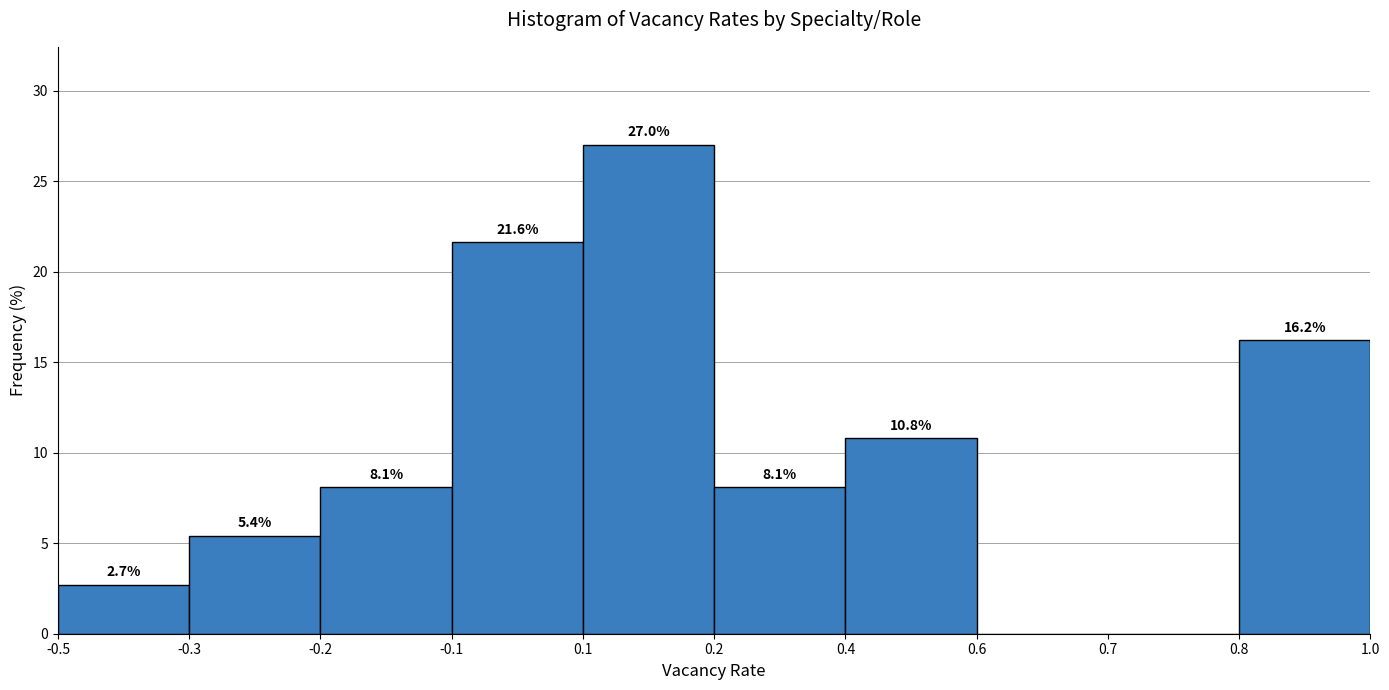

Reading right to left, transcribe all the data shown in this chart.

0.8=16.2	0.7=0.0	0.6=0.0	0.4=10.8	0.2=8.1	0.1=27.0	-0.1=21.6	-0.2=8.1	-0.3=5.4	-0.5=2.7